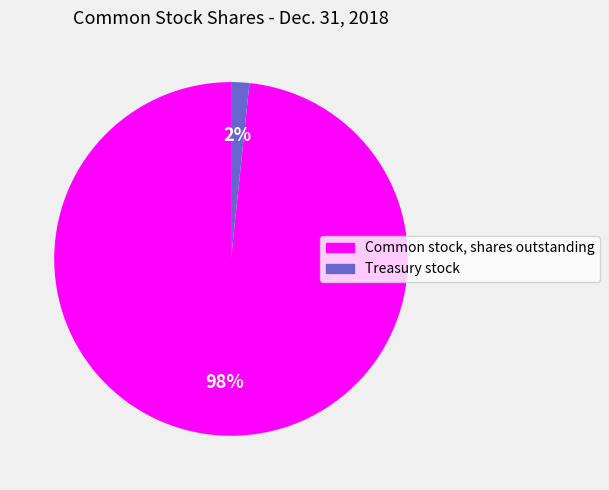

Combined, do Common stock, shares outstanding and Treasury stock account for over 50%?

Yes